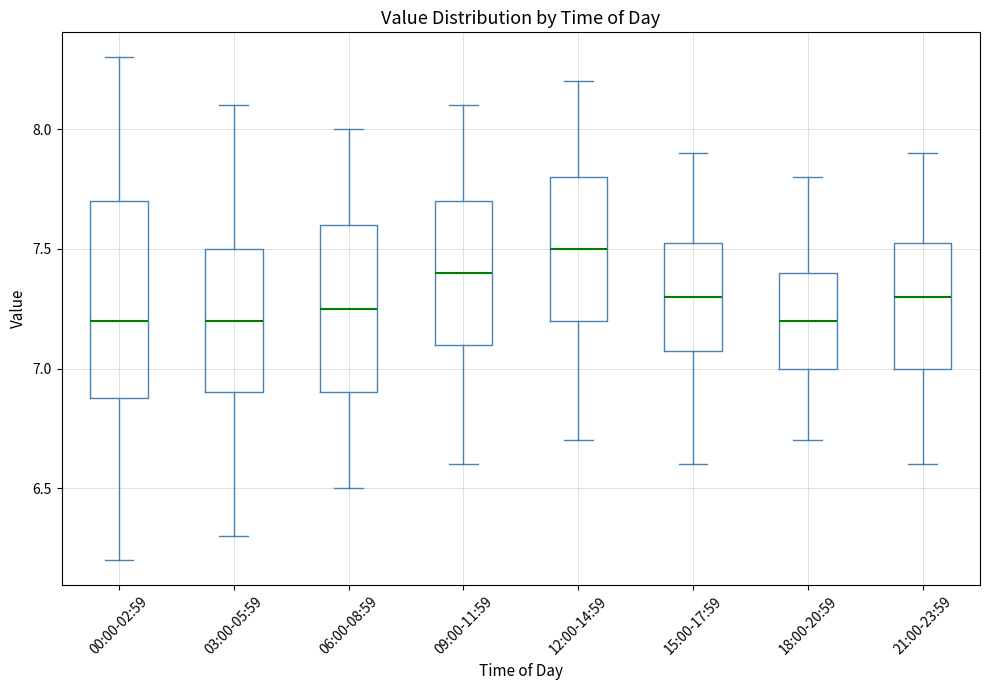

Reading left to right, read every box against the y-axis: the position of its median line, the range the box covers, and the ends of its whiskers. The values are not printed on the chart, so give them approximately, as read against the axis.

00:00-02:59: median 7.20, box 6.90 to 7.70, whiskers 6.20 to 8.30
03:00-05:59: median 7.20, box 6.90 to 7.50, whiskers 6.30 to 8.10
06:00-08:59: median 7.25, box 6.90 to 7.60, whiskers 6.50 to 8.00
09:00-11:59: median 7.40, box 7.10 to 7.70, whiskers 6.60 to 8.10
12:00-14:59: median 7.50, box 7.20 to 7.80, whiskers 6.70 to 8.20
15:00-17:59: median 7.30, box 7.10 to 7.55, whiskers 6.60 to 7.90
18:00-20:59: median 7.20, box 7.00 to 7.40, whiskers 6.70 to 7.80
21:00-23:59: median 7.30, box 7.00 to 7.55, whiskers 6.60 to 7.90